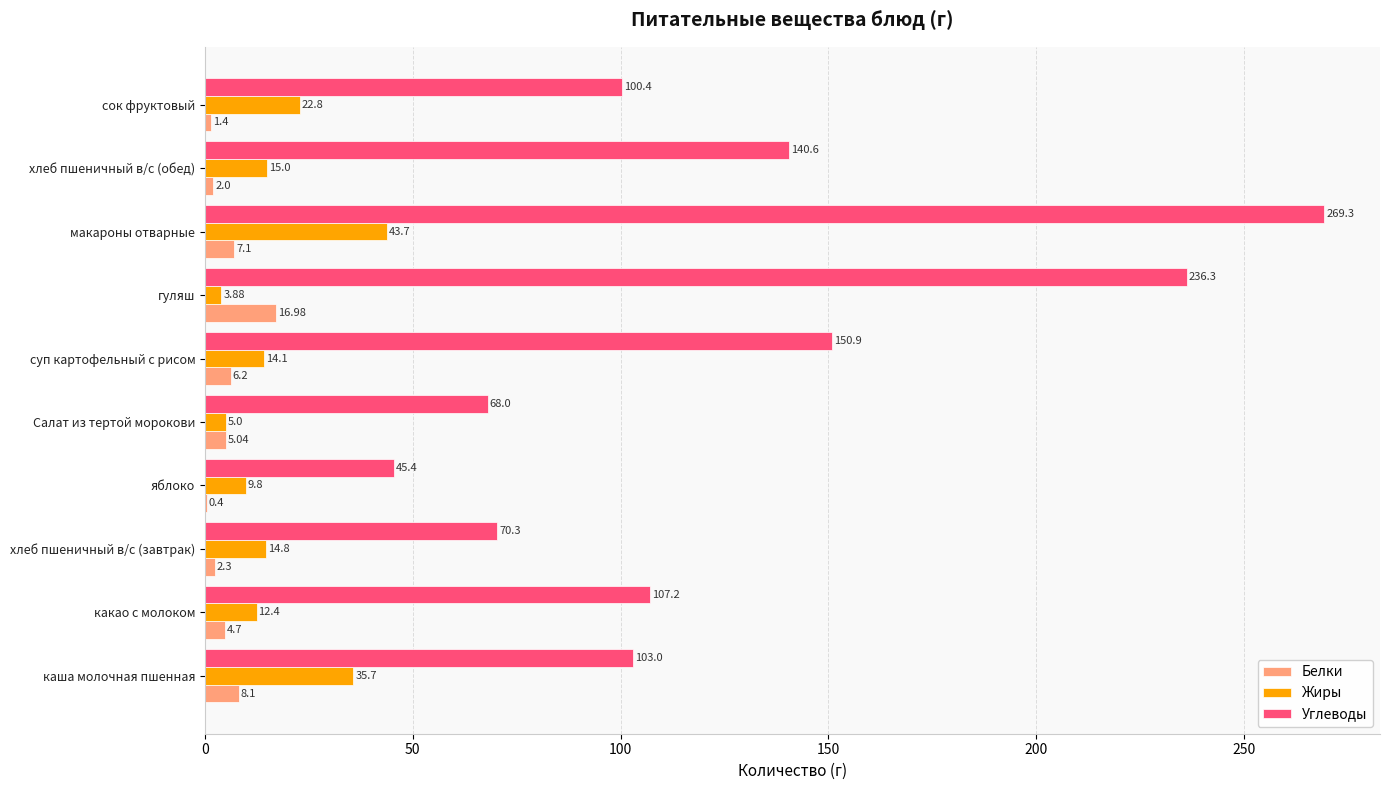

At which category does the chart reach its peak across all series?

макароны отварные